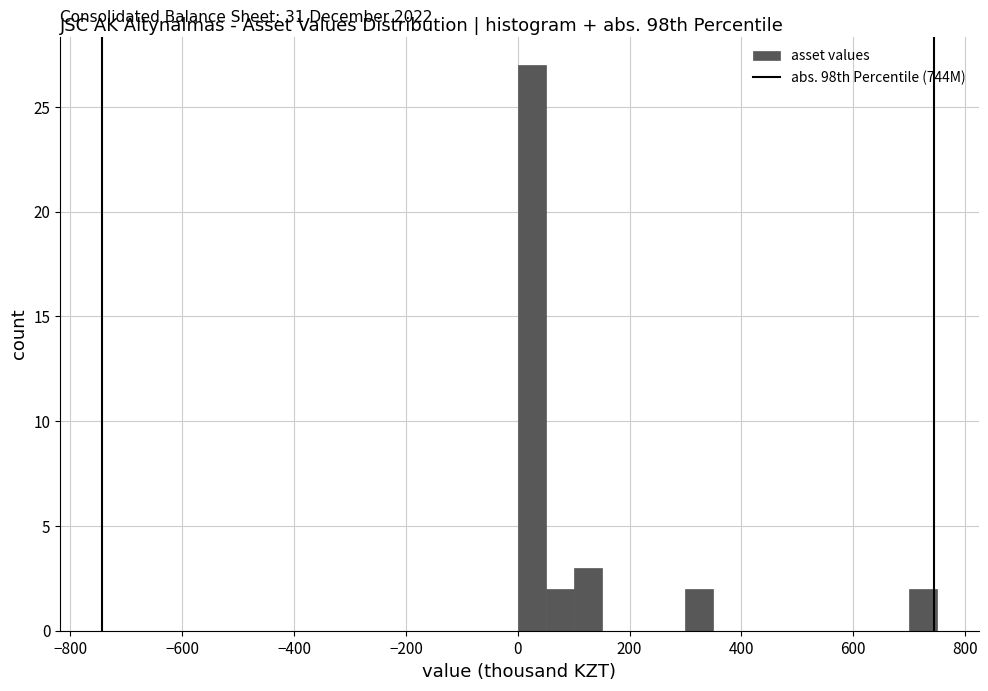

Around what value on the x-axis is the tallest bar? Give the approximate position of its centre, as read against the axis.

20